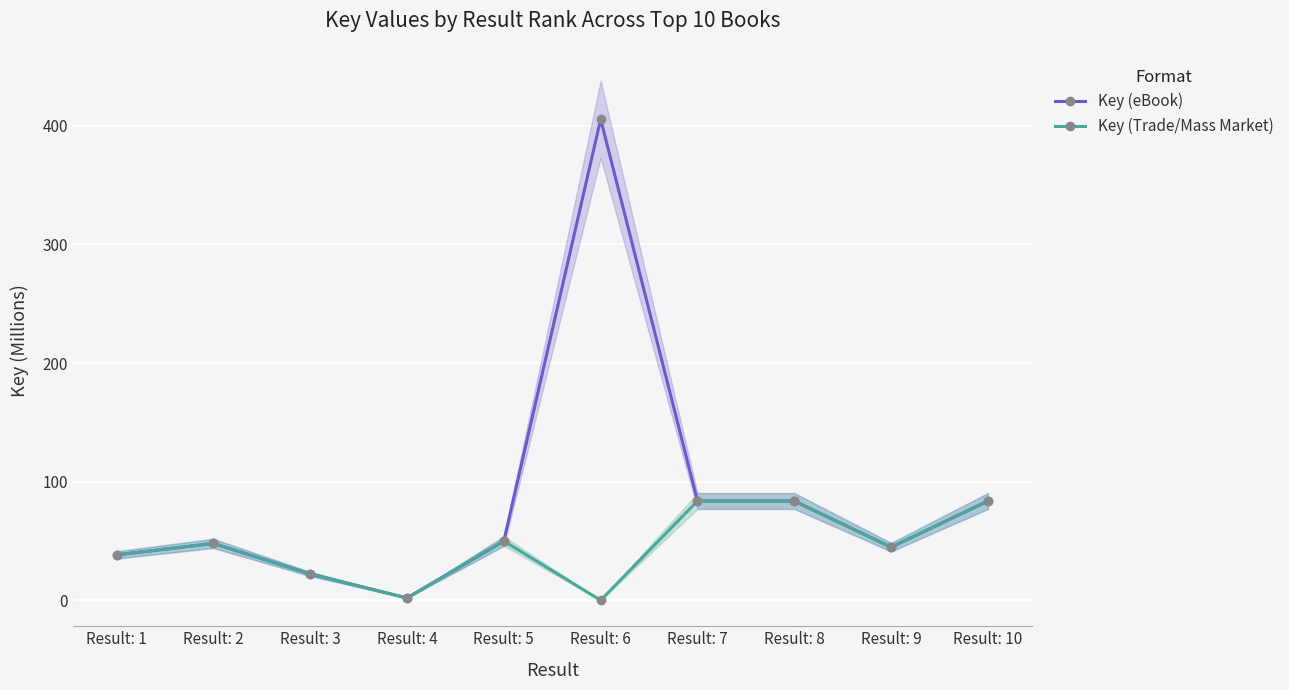

What is the lowest value of the Key (eBook) series?

1.9